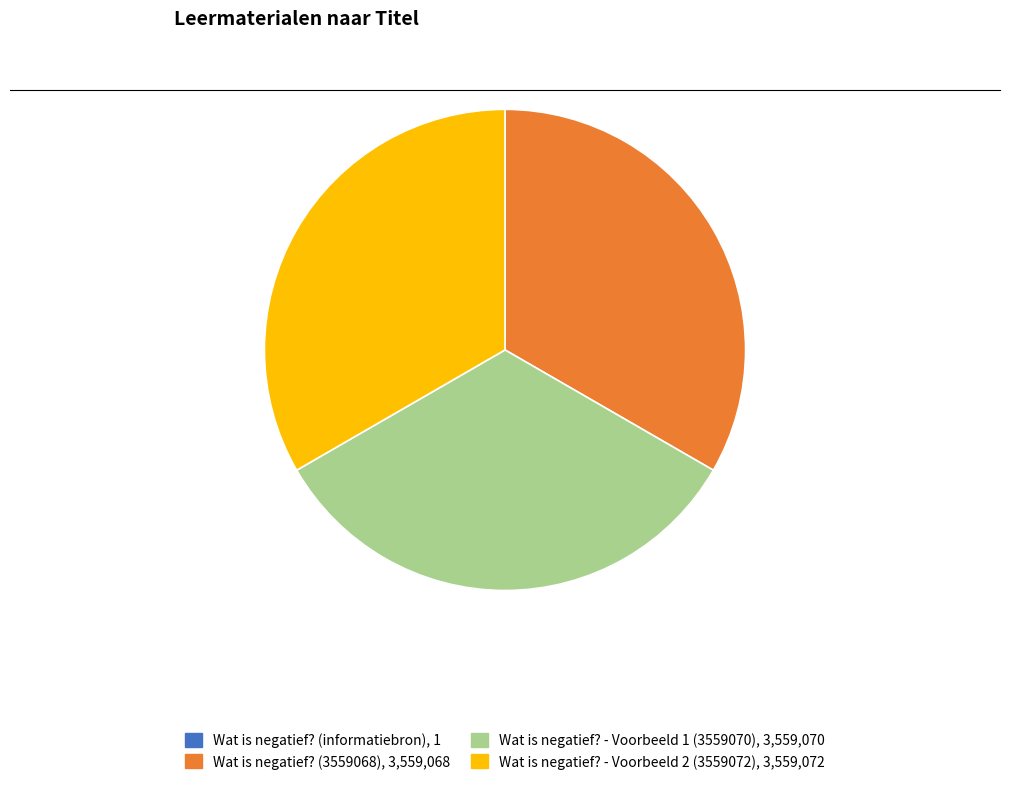

What is the ratio of the value at Wat is negatief? (3559068) to the value at Wat is negatief? - Voorbeeld 2 (3559072)?

1.0